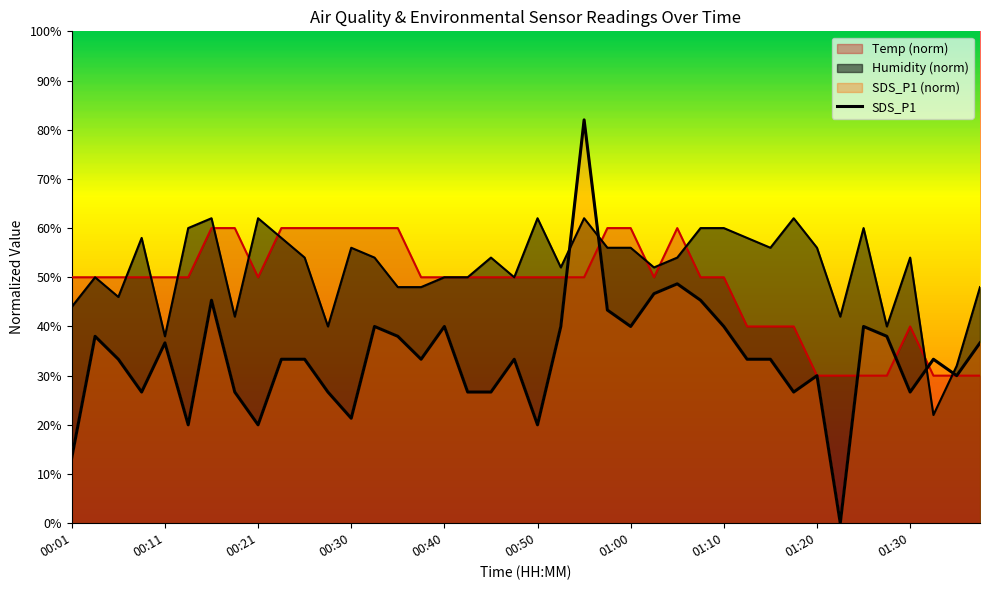

How many interior local valleys (lower than both neighbors) does the data have?

11